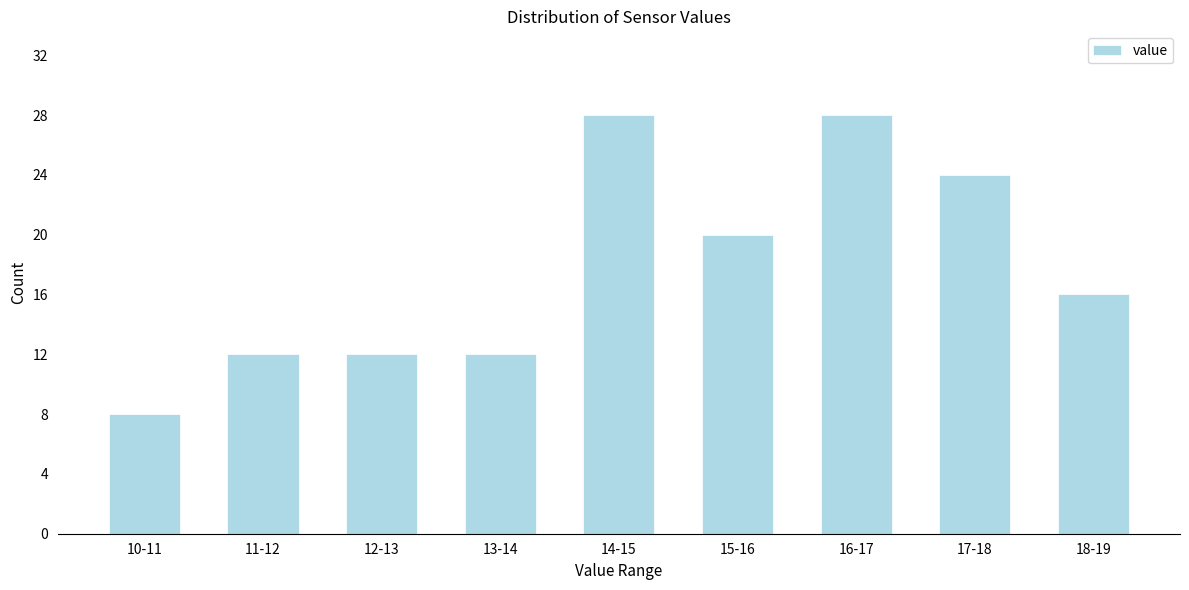

Reading right to left, transcribe all the data shown in this chart.

16	24	28	20	28	12	12	12	8